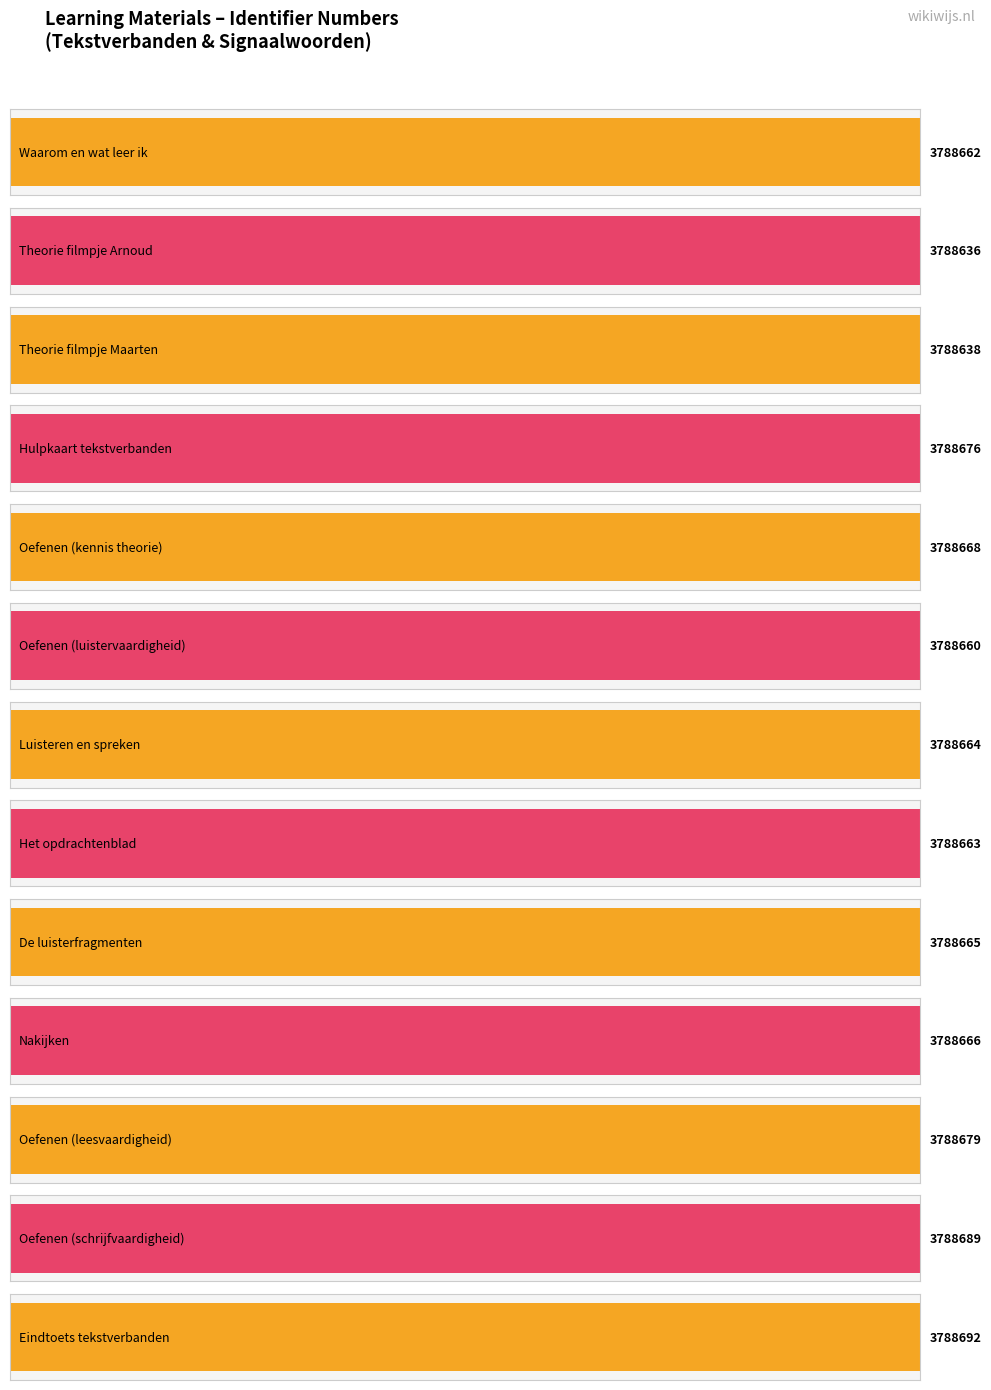

Rank the categories by value from lowest to highest.

Theorie filmpje Arnoud, Theorie filmpje Maarten, Oefenen (luistervaardigheid), Waarom en wat leer ik, Het opdrachtenblad, Luisteren en spreken, De luisterfragmenten, Nakijken, Oefenen (kennis theorie), Hulpkaart tekstverbanden, Oefenen (leesvaardigheid), Oefenen (schrijfvaardigheid), Eindtoets tekstverbanden